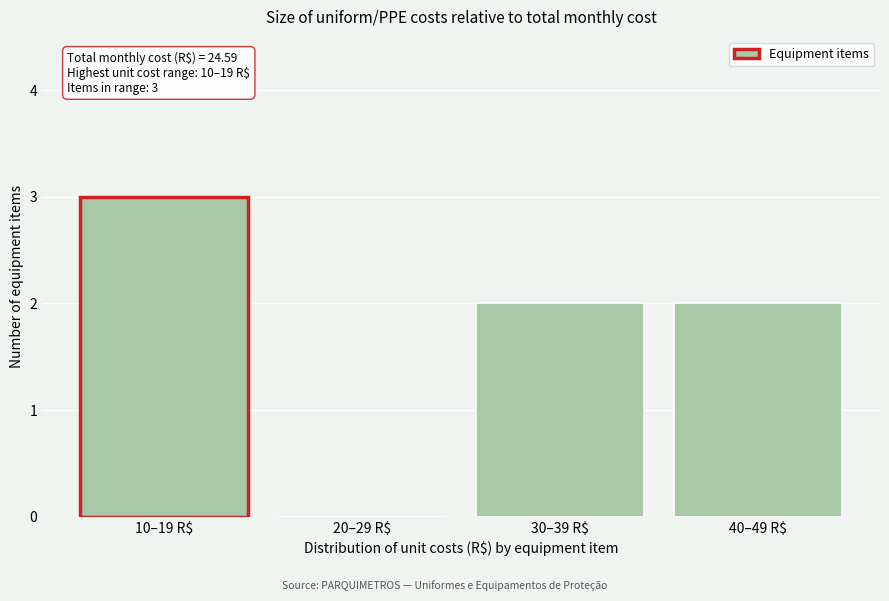

What is the maximum value shown in the chart?

3